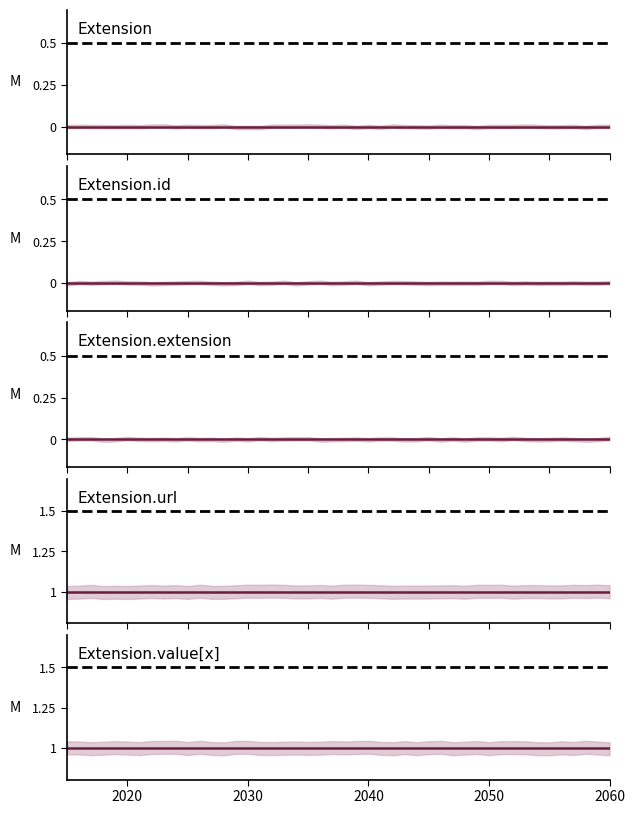

The value of Extension.url at min is 1. True or false?

True